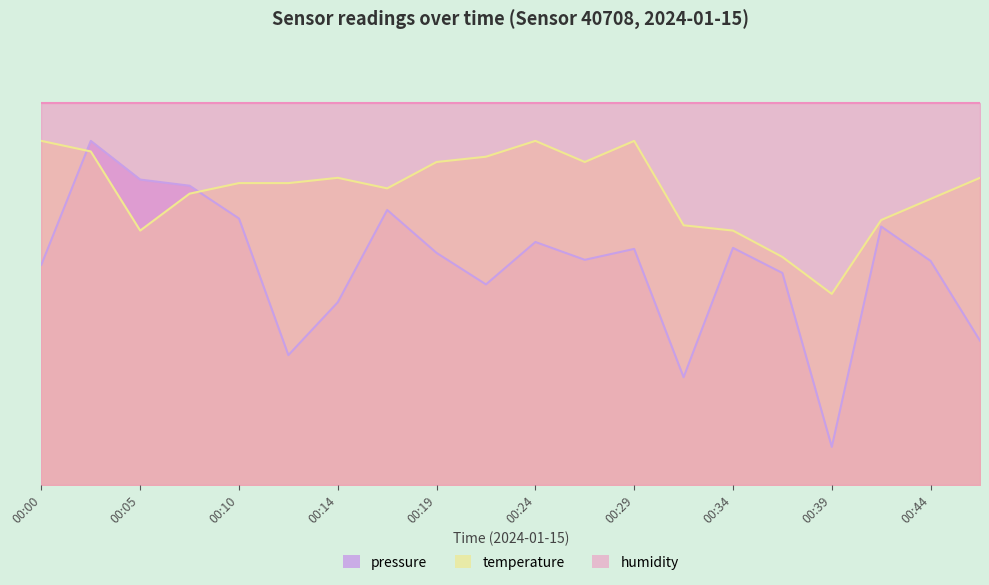

Does the chart have visible grid lines?

No